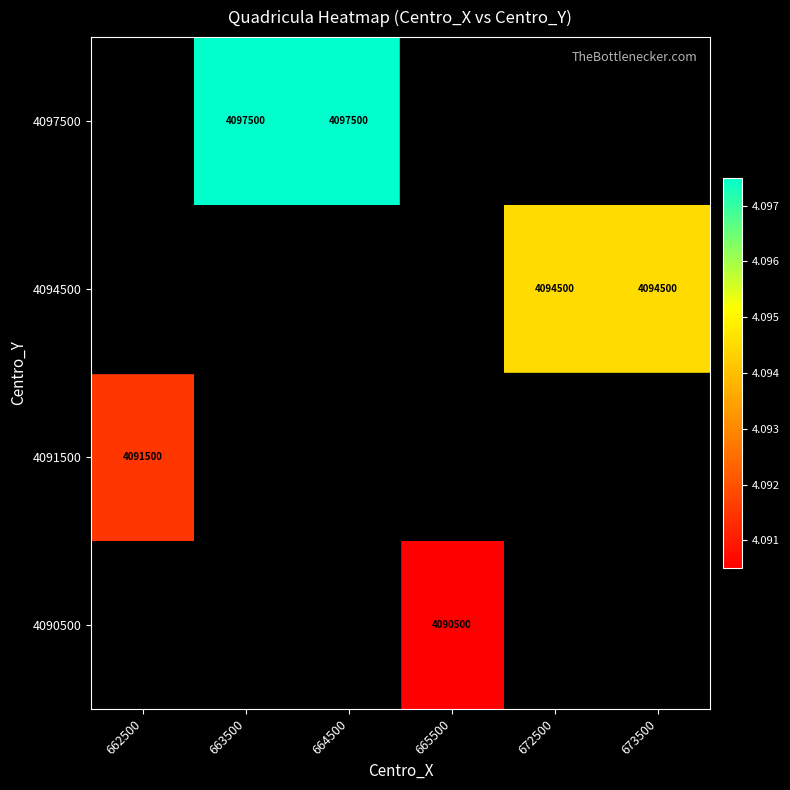

How many data points does each series have?

6